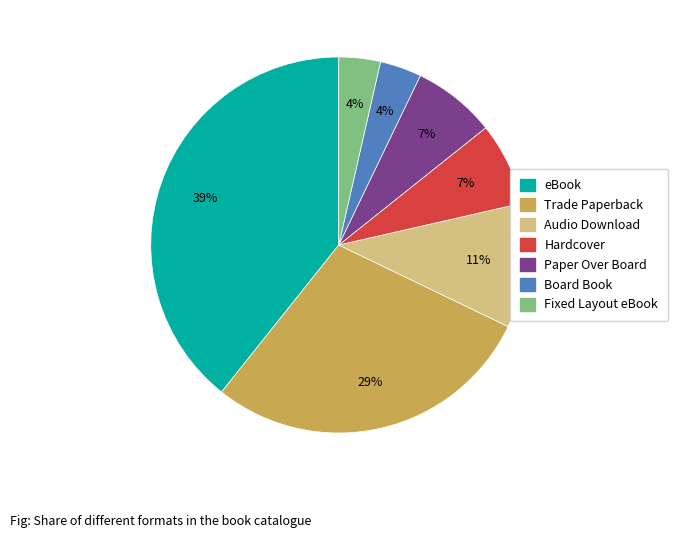

How many segments does this pie chart have?

7